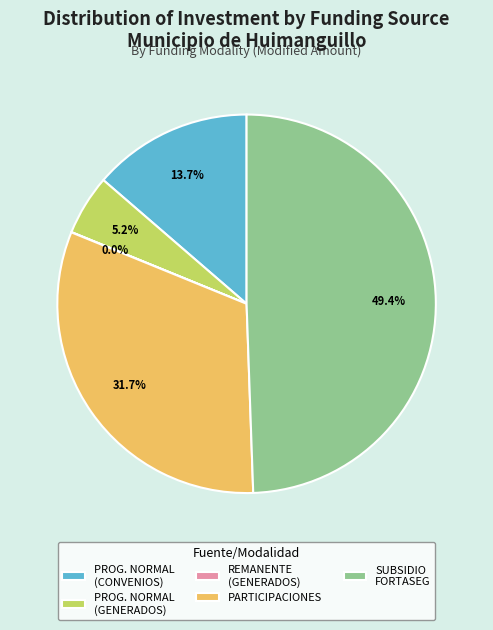

Do PARTICIPACIONES and PROG. NORMAL (GENERADOS) together represent more than half of the pie?

No